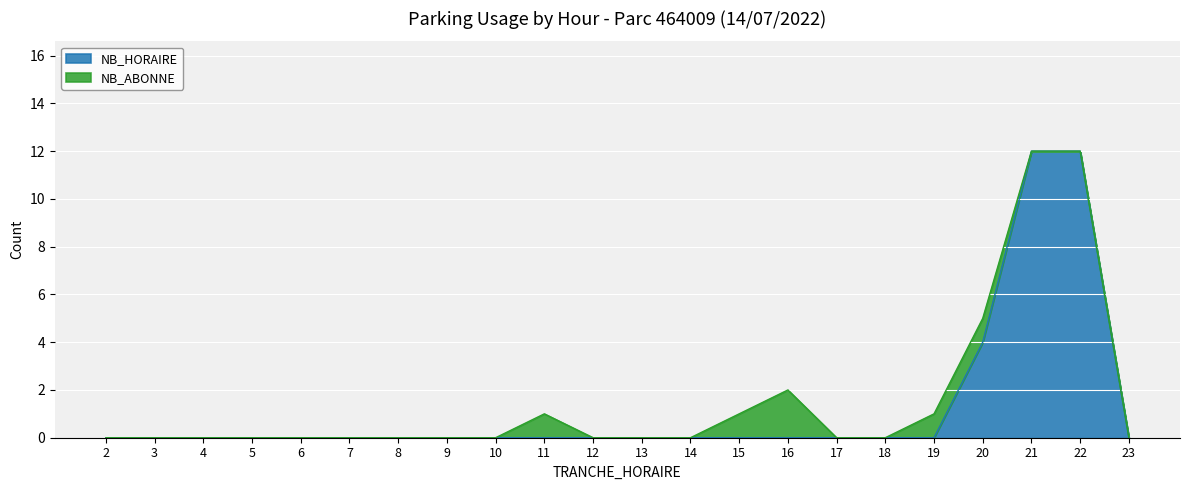

List the labels in order of value, smallest first.

2, 3, 4, 5, 6, 7, 8, 9, 10, 11, 12, 13, 14, 15, 16, 17, 18, 19, 23, 20, 21, 22